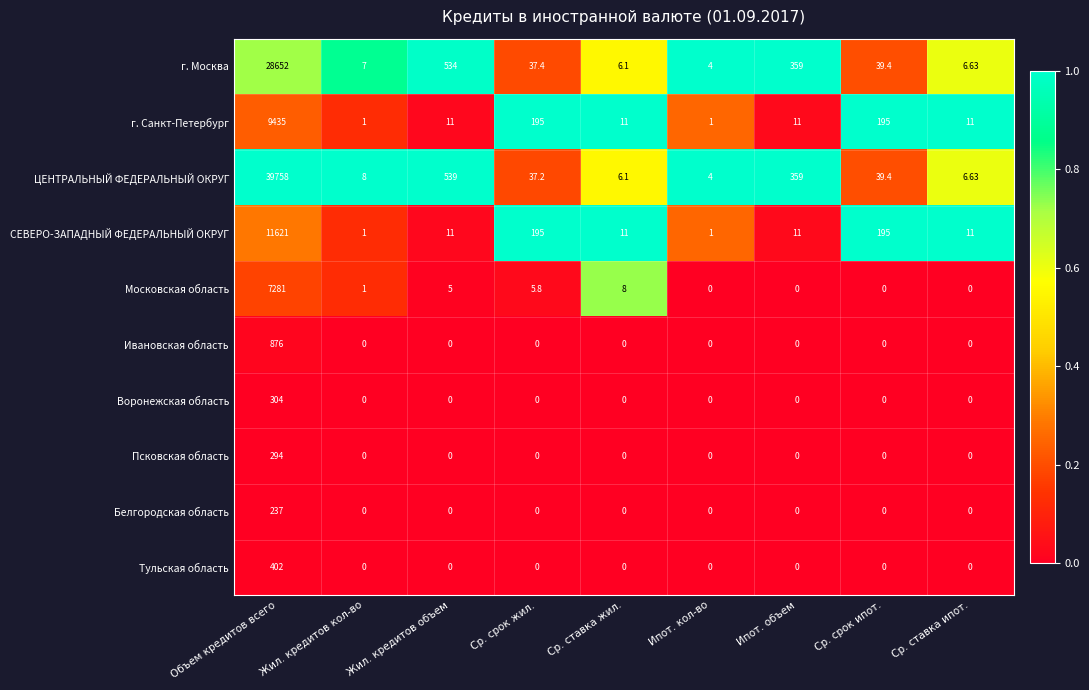

List the series in order of their peak value, highest first.

ЦЕНТРАЛЬНЫЙ ФЕДЕРАЛЬНЫЙ ОКРУГ, г. Москва, СЕВЕРО-ЗАПАДНЫЙ ФЕДЕРАЛЬНЫЙ ОКРУГ, г. Санкт-Петербург, Московская область, Ивановская область, Тульская область, Воронежская область, Псковская область, Белгородская область